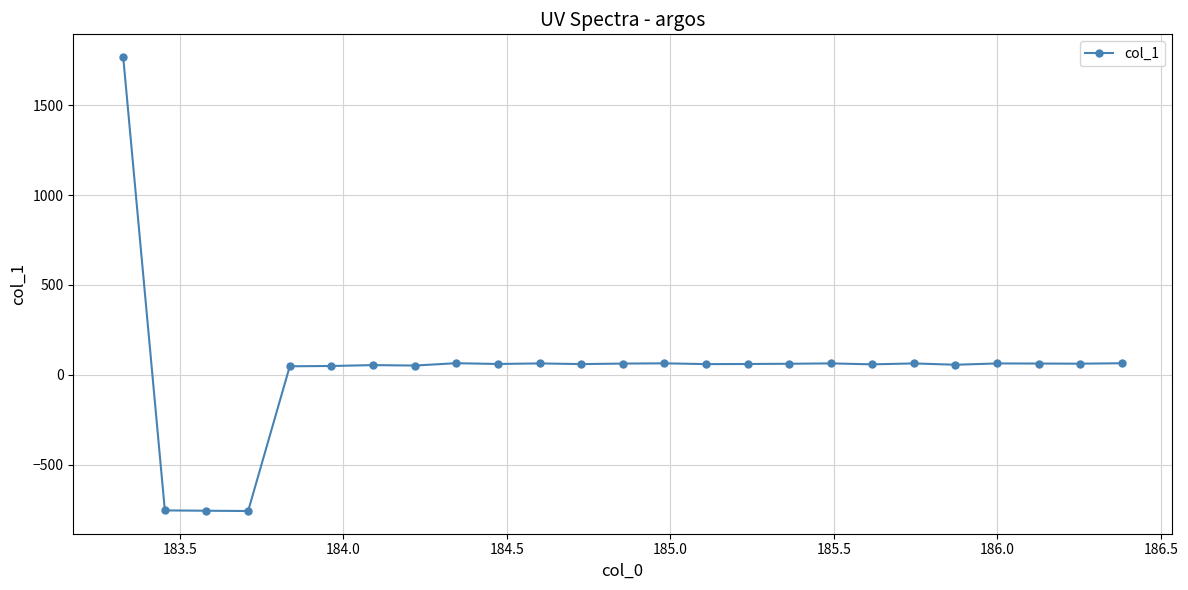

What is the value of the 12th point from the left?

59.6